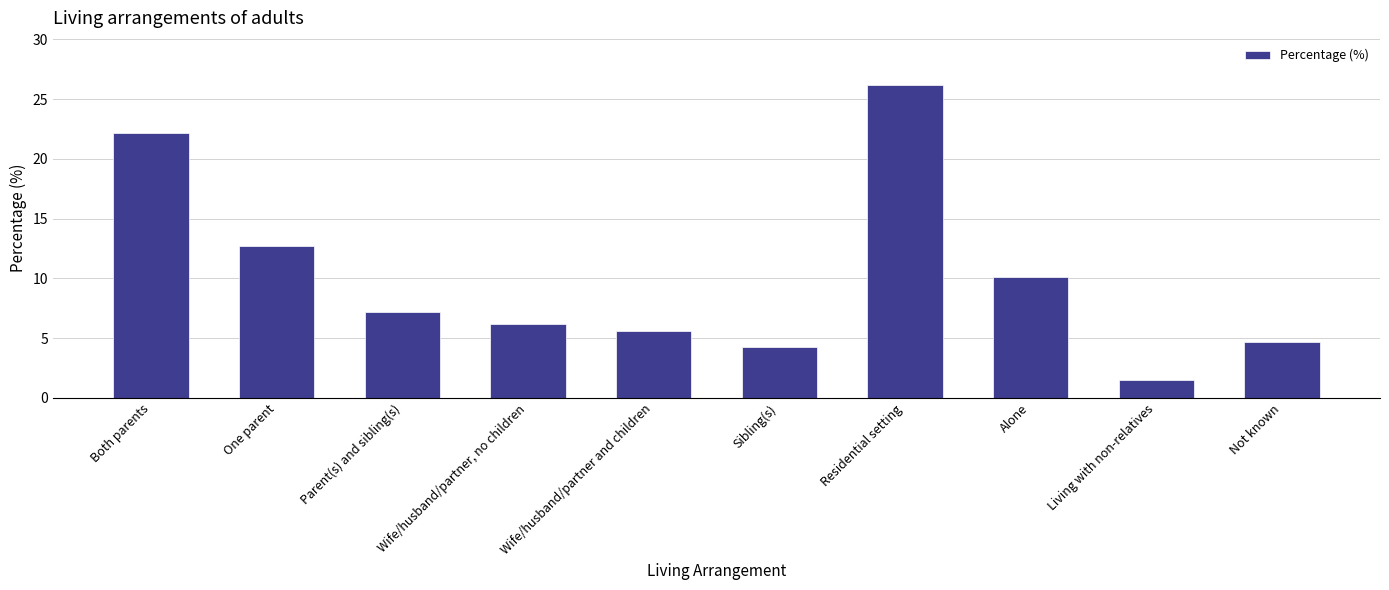

List the labels in order of value, largest first.

Residential setting, Both parents, One parent, Alone, Parent(s) and sibling(s), Wife/husband/partner, no children, Wife/husband/partner and children, Not known, Sibling(s), Living with non-relatives